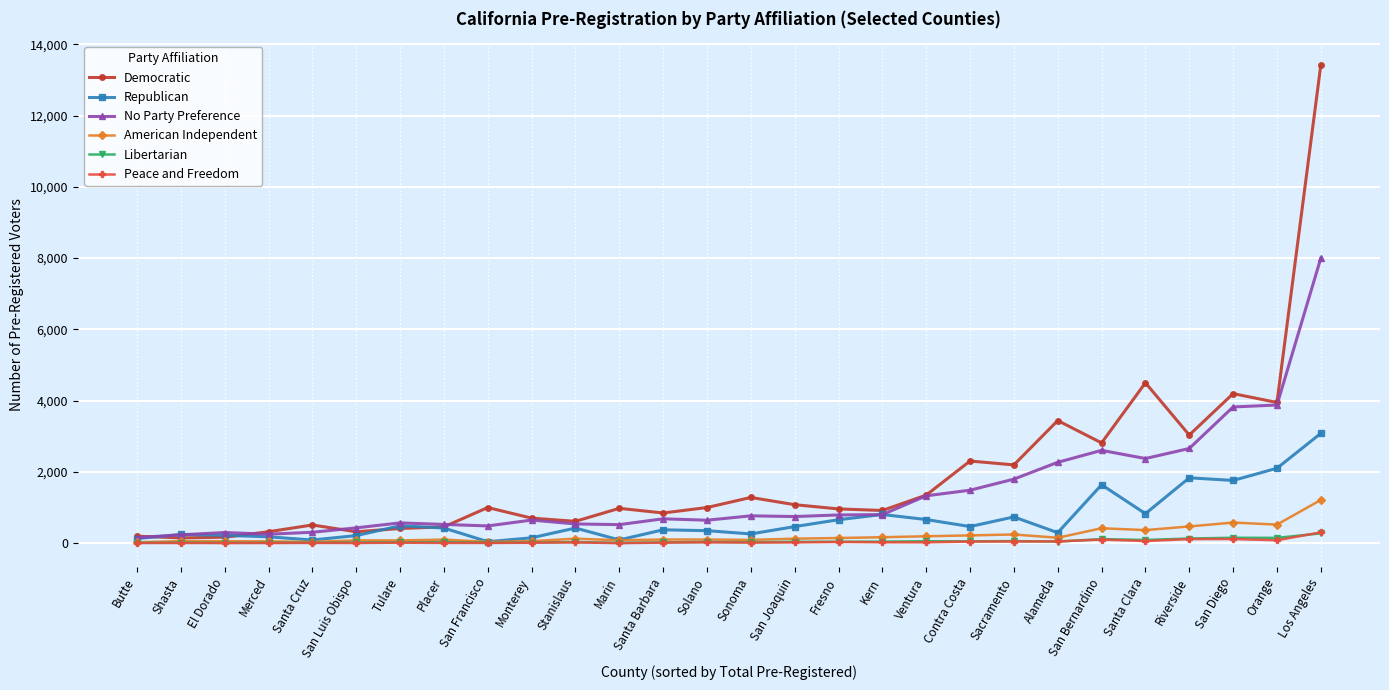

What is the label of the 11th point from the left?

Stanislaus